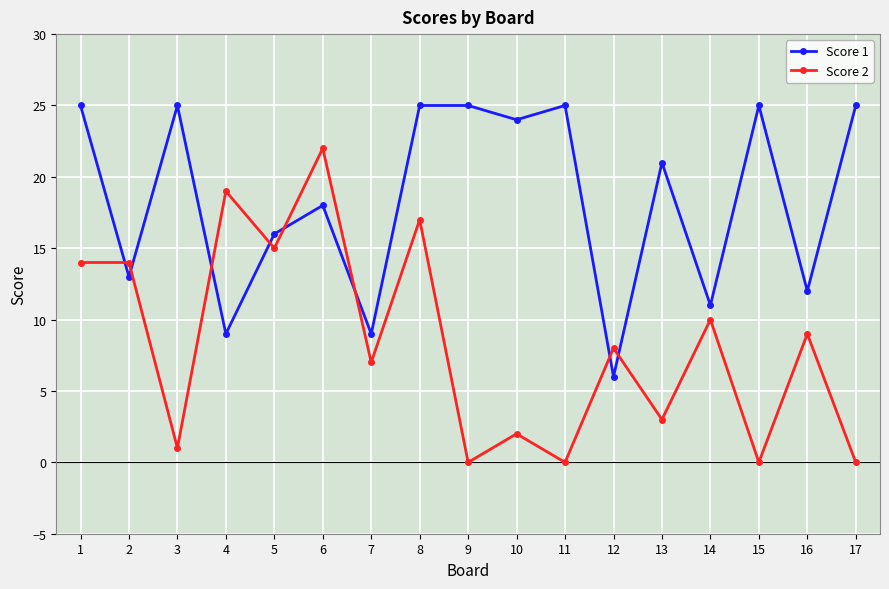

Rank the series by their maximum value, from lowest to highest.

Score 2, Score 1